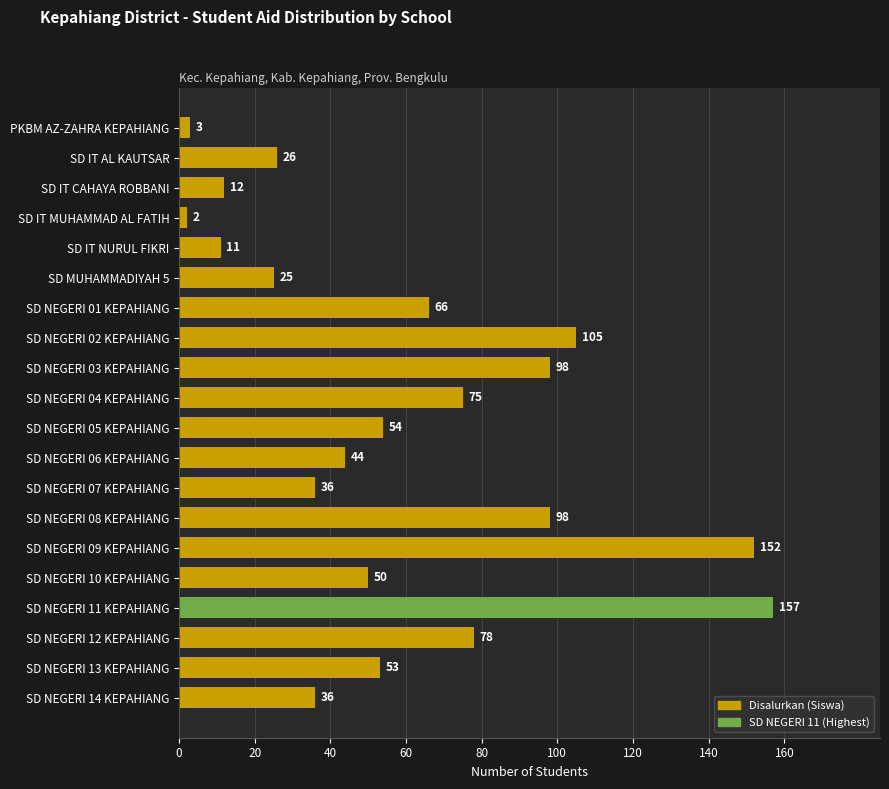

What is the value of the 9th bar from the top?

98